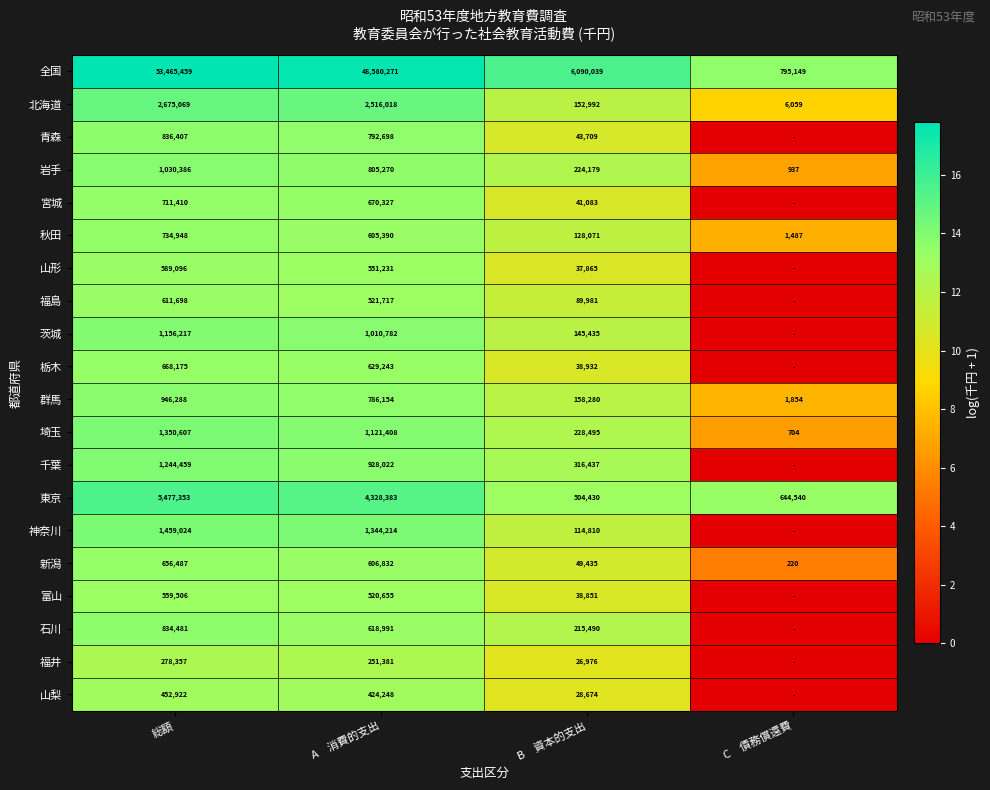

What is the difference between the maximum and minimum values in the 岩手 series?

1029449